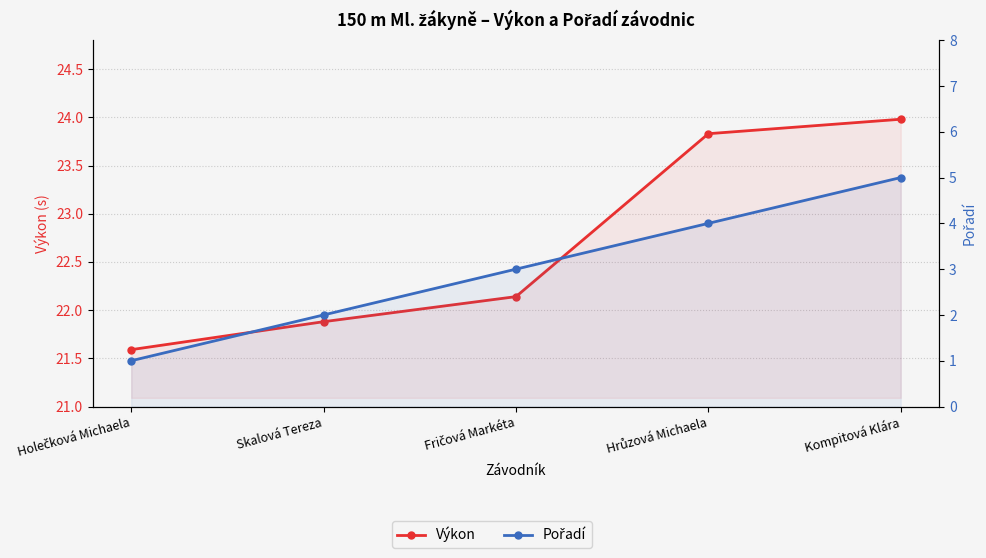

Reading left to right, transcribe all the data shown in this chart.

Výkon: 21.6	21.9	22.1	23.8	24.0
Pořadí: 1.0	2.0	3.0	4.0	5.0